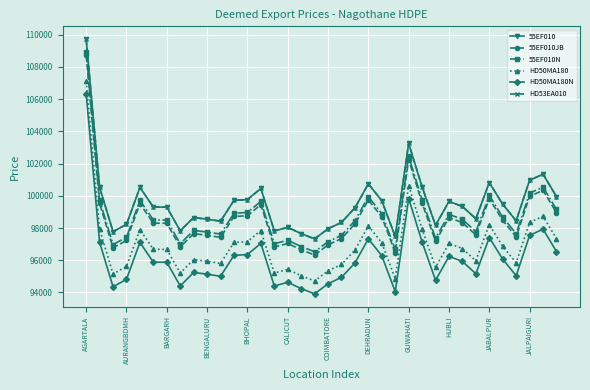

Is this an area chart (filled region under the line)?

No